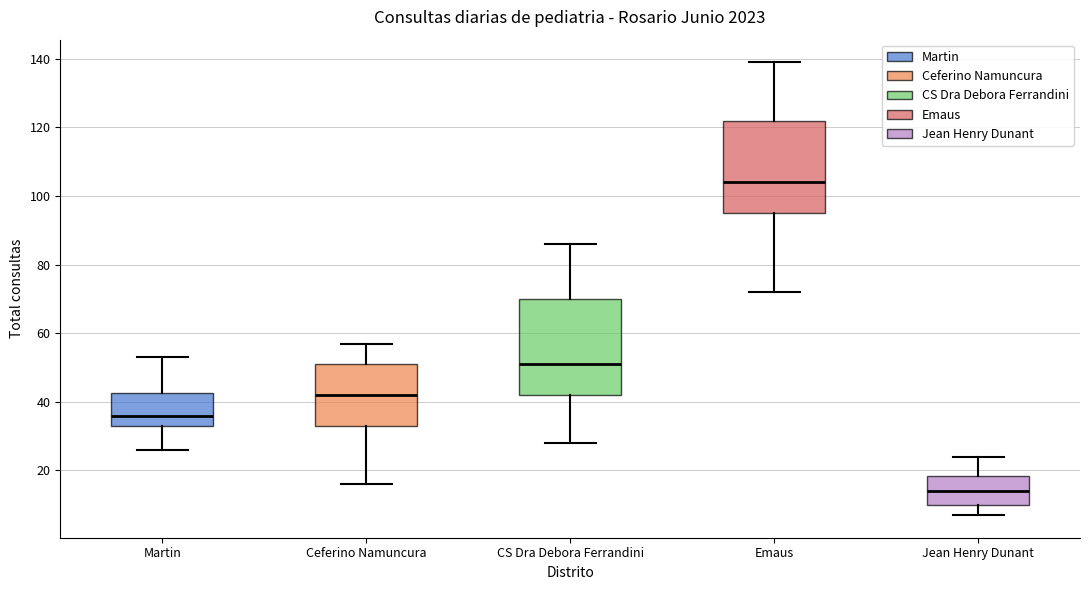

Reading left to right, transcribe this box plot: for each box, give where its median line is, the range the box spans, and where its two whiskers end, as read against the y-axis. The values are not printed on the chart, so give them approximately, as read against the axis.

Martin: median 36, box 34 to 42, whiskers 26 to 54
Ceferino Namuncura: median 42, box 34 to 52, whiskers 16 to 58
CS Dra Debora Ferrandini: median 52, box 42 to 70, whiskers 28 to 86
Emaus: median 104, box 96 to 122, whiskers 72 to 140
Jean Henry Dunant: median 14, box 10 to 18, whiskers 8 to 24